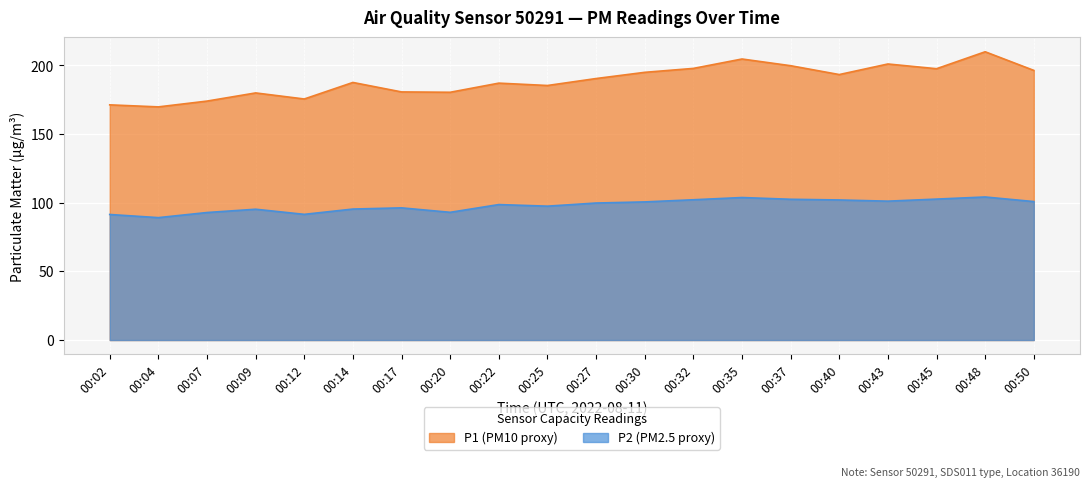

What is the total value across all series at 00:20?

273.6